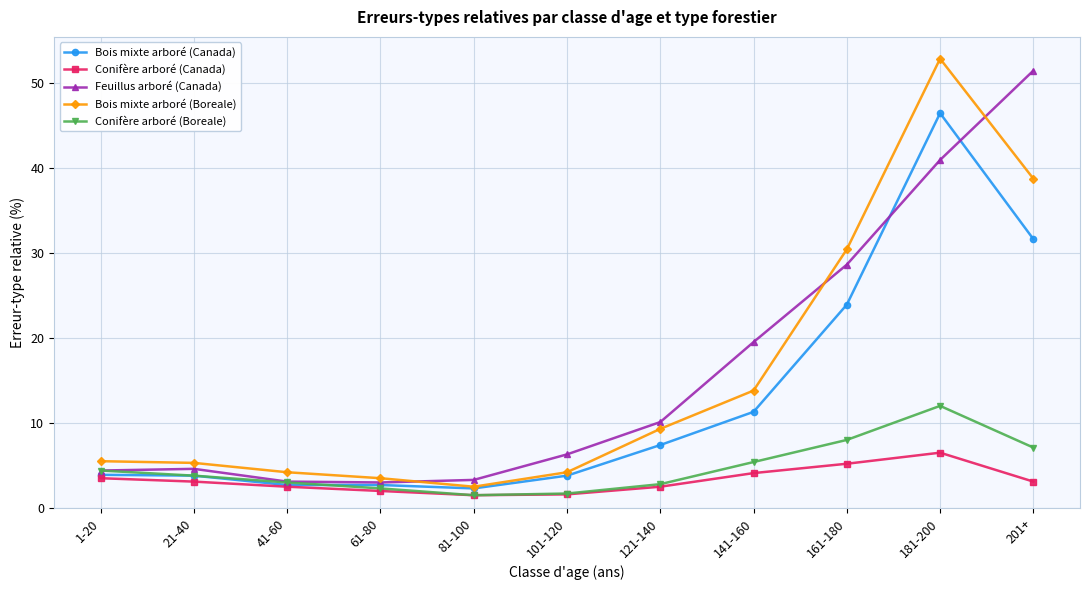

At 181-200, list the series in order from largest to smallest.

Bois mixte arboré (Boreale), Bois mixte arboré (Canada), Feuillus arboré (Canada), Conifère arboré (Boreale), Conifère arboré (Canada)